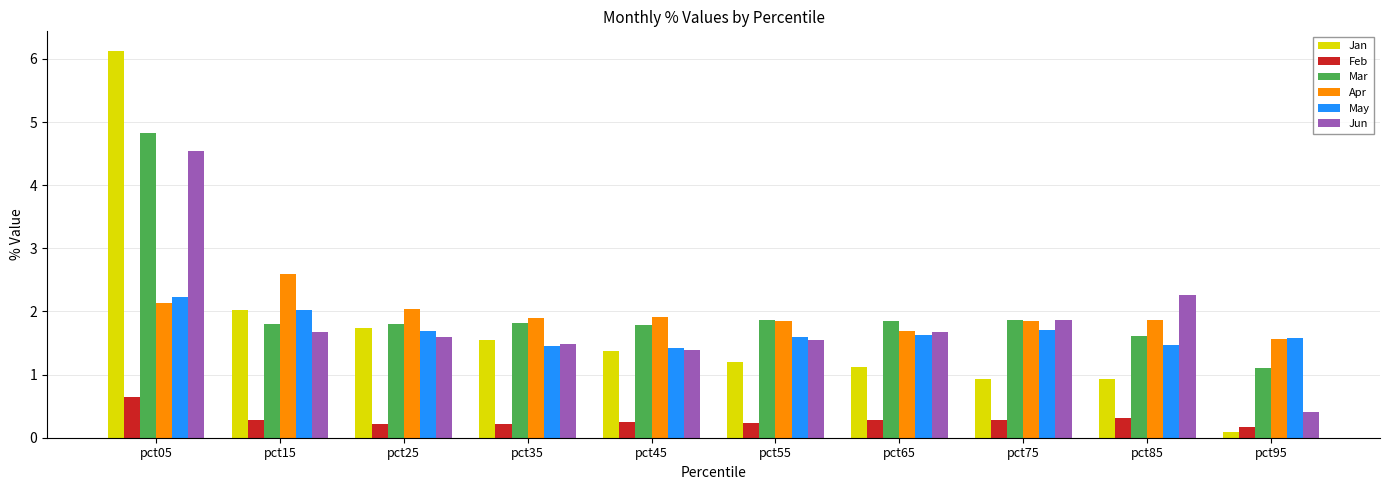

What is the maximum value for Jan?

6.1